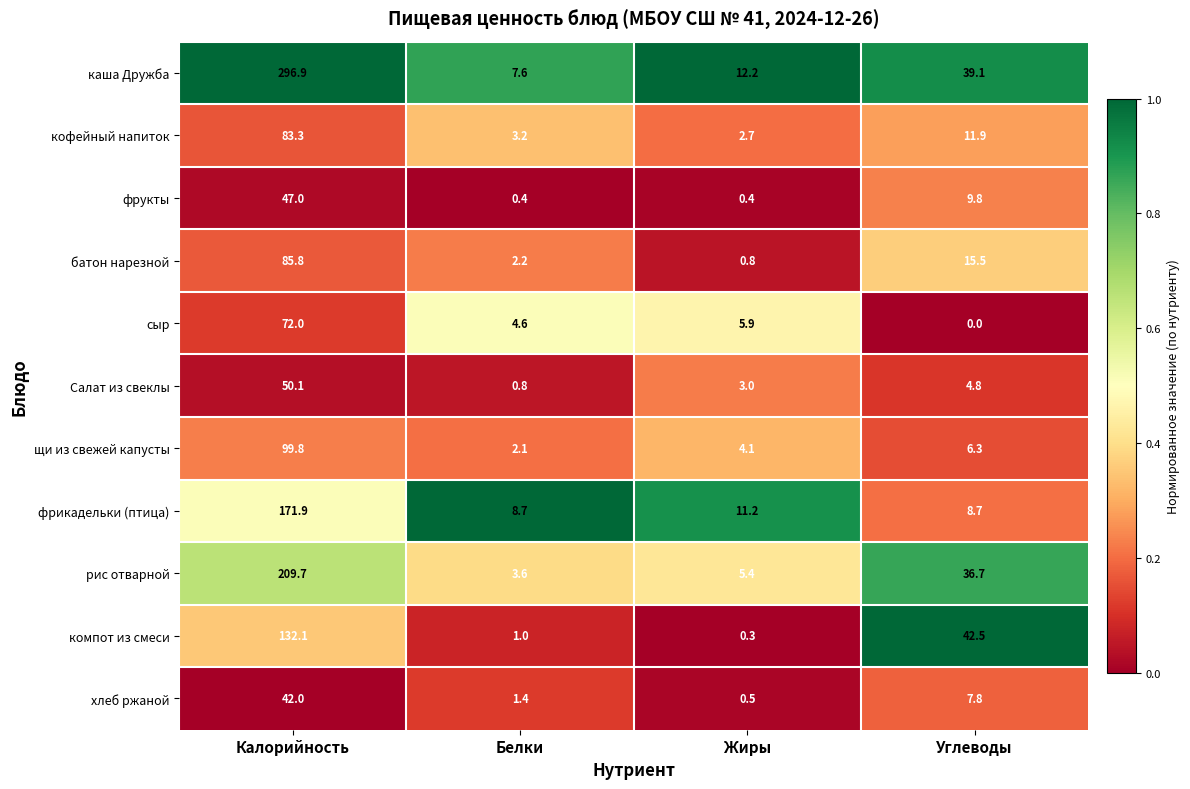

True or false: кофейный напиток has a value of 20.7 at Углеводы.

False